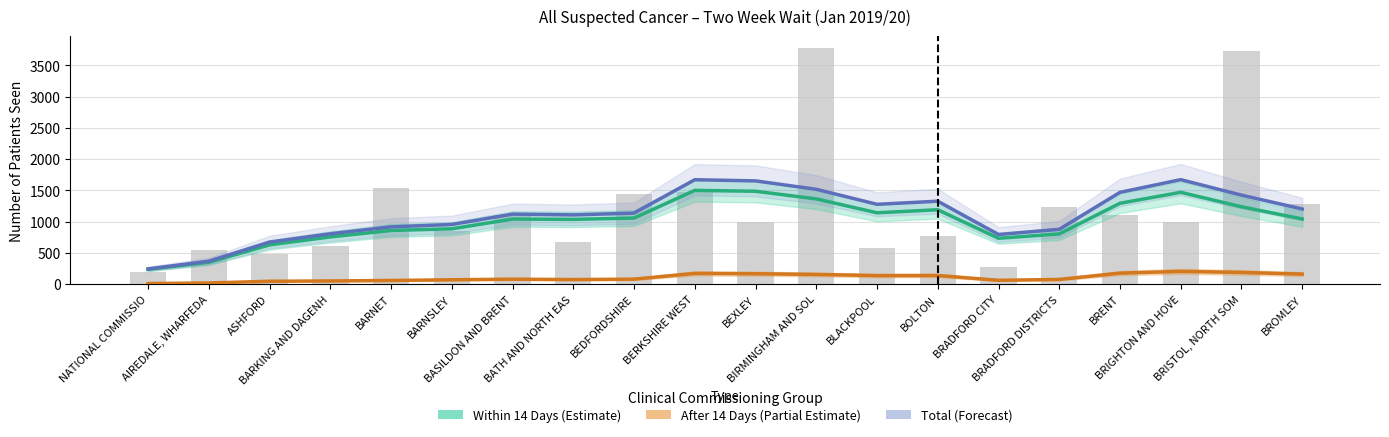

Which category has the highest value in the After 14 Days (Partial Estimate) series?

BRIGHTON AND HOVE